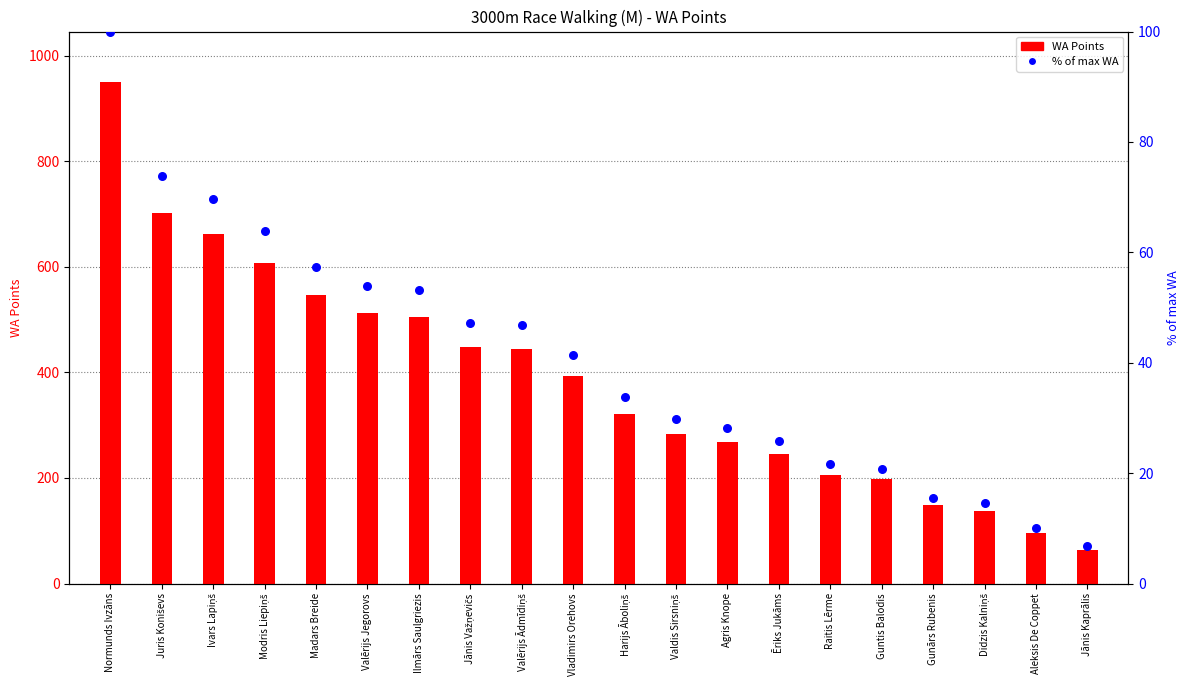

Is the value of WA Points at Ēriks Jukāms greater than the value of % of max WA at Valdis Sirsniņš?

Yes